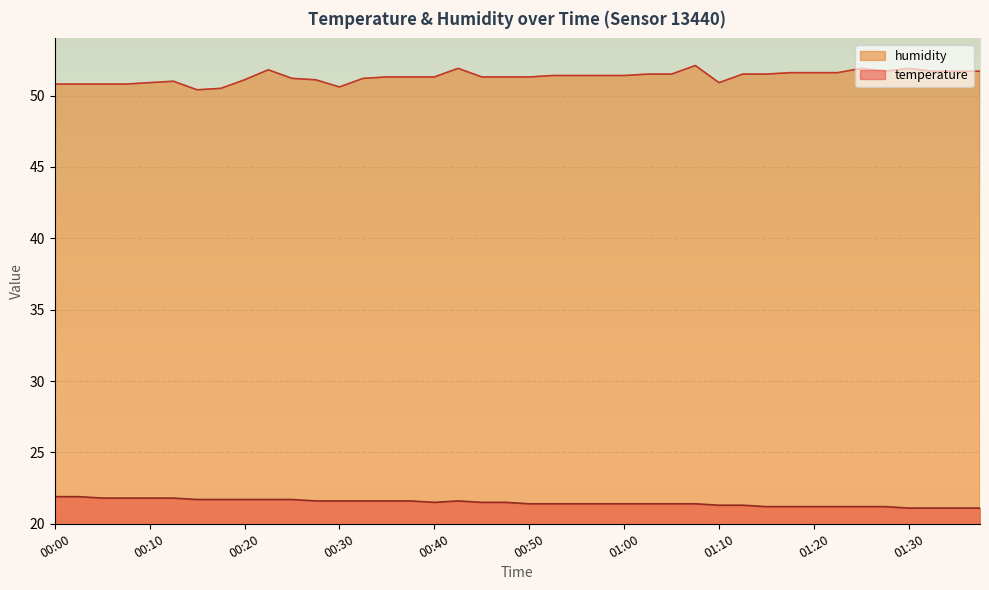

Reading right to left, what are all the values shown in this chart?

temperature: 21.1	21.1	21.1	21.1	21.2	21.2	21.2	21.2	21.2	21.2	21.3	21.3	21.4	21.4	21.4	21.4	21.4	21.4	21.4	21.4	21.5	21.5	21.6	21.5	21.6	21.6	21.6	21.6	21.6	21.7	21.7	21.7	21.7	21.7	21.8	21.8	21.8	21.8	21.9	21.9
humidity: 51.7	51.7	51.7	51.9	51.7	51.9	51.6	51.6	51.6	51.5	51.5	50.9	52.1	51.5	51.5	51.4	51.4	51.4	51.4	51.3	51.3	51.3	51.9	51.3	51.3	51.3	51.2	50.6	51.1	51.2	51.8	51.1	50.5	50.4	51.0	50.9	50.8	50.8	50.8	50.8